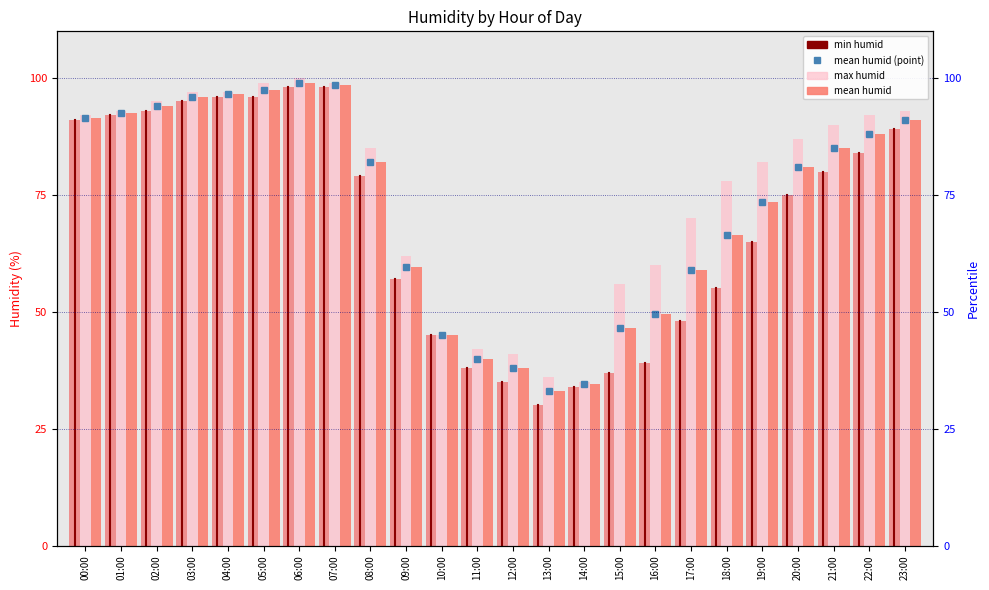

The max humid series shows 36.0 at 13:00. True or false?

True